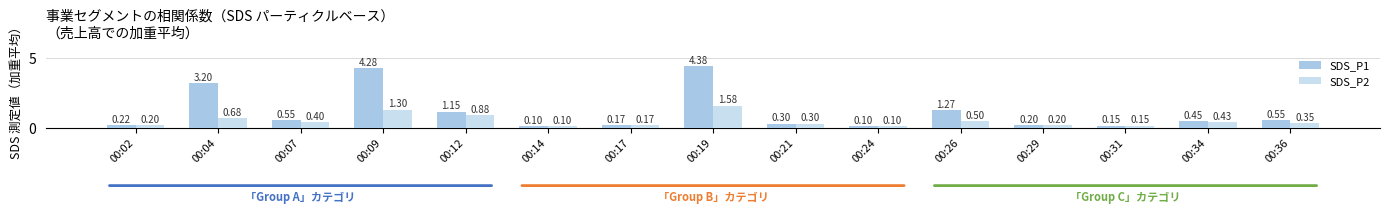

At which label does SDS_P1 reach its peak?

00:19